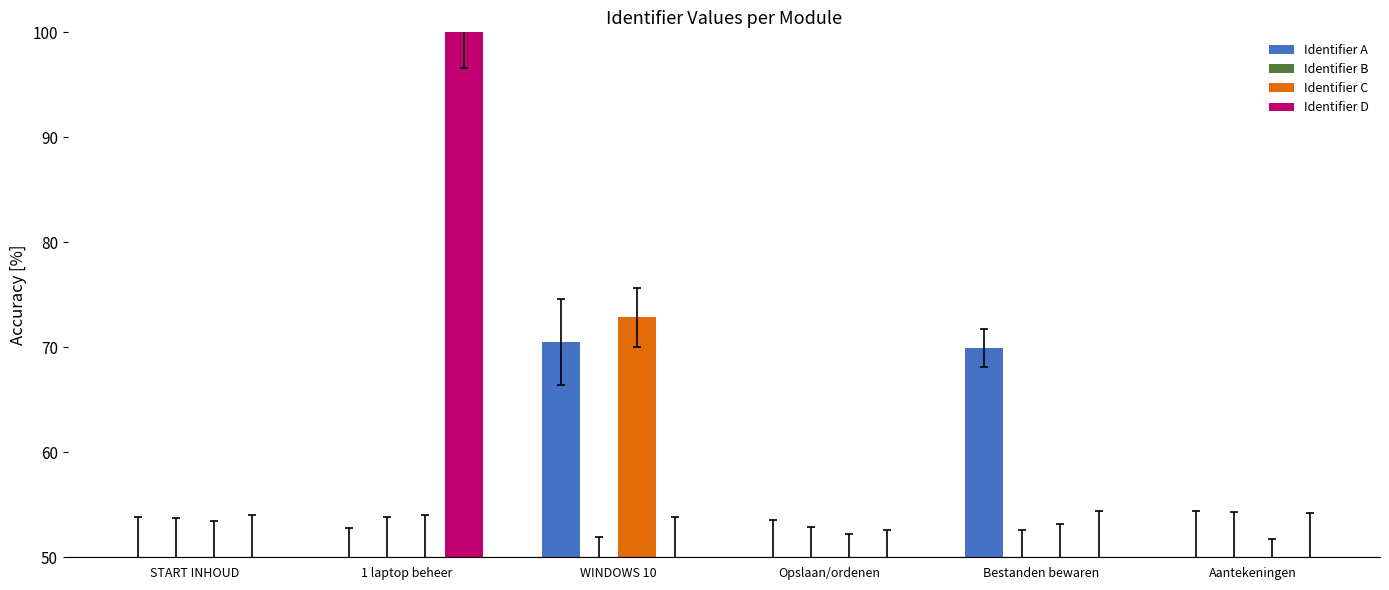

What is the spread (max minus min) of values at WINDOWS 10?

22.8